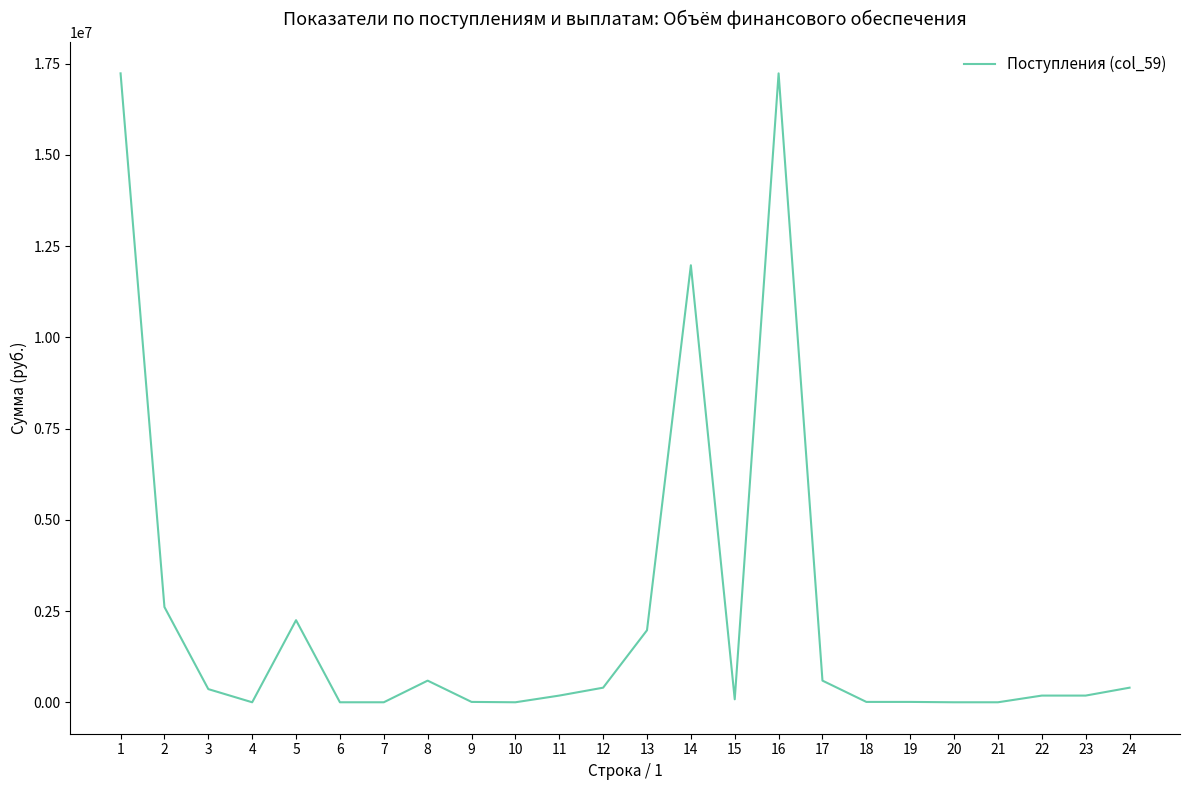

What is the average value?

2345655